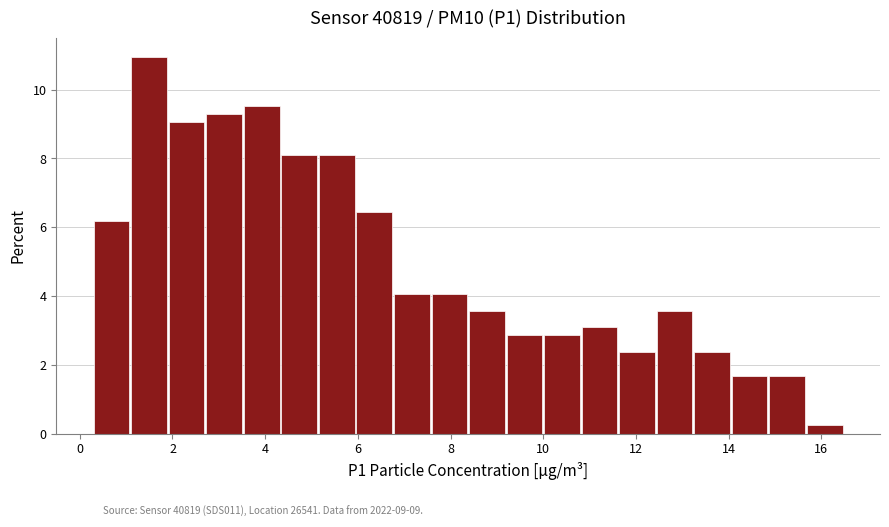

Over which range of the x-axis is the bar tallest?

1.2 to 2.0